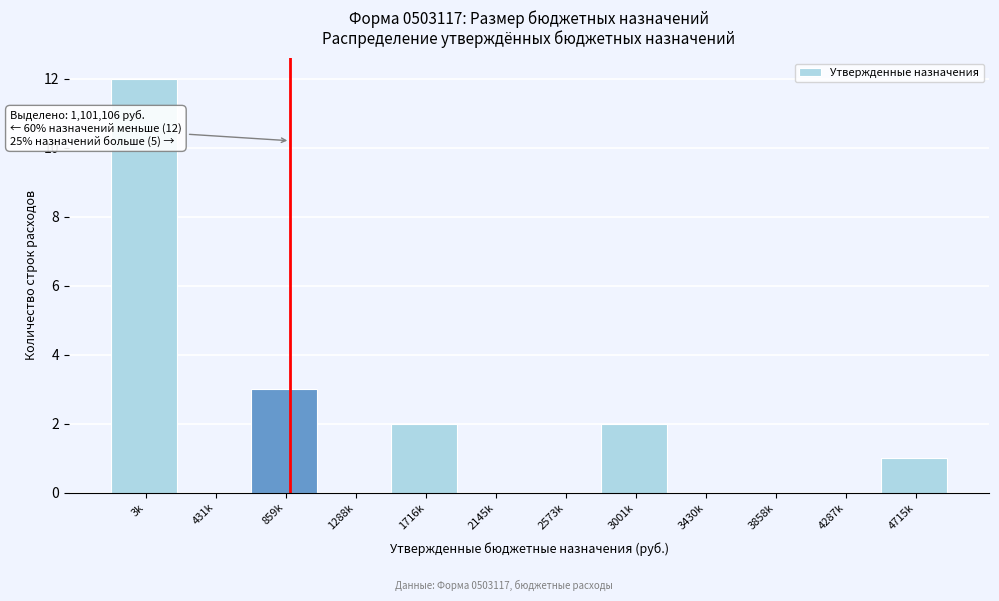

Reading right to left, transcribe all the data shown in this chart.

4715k=1	4287k=0	3858k=0	3430k=0	3001k=2	2573k=0	2145k=0	1716k=2	1288k=0	859k=3	431k=0	3k=12